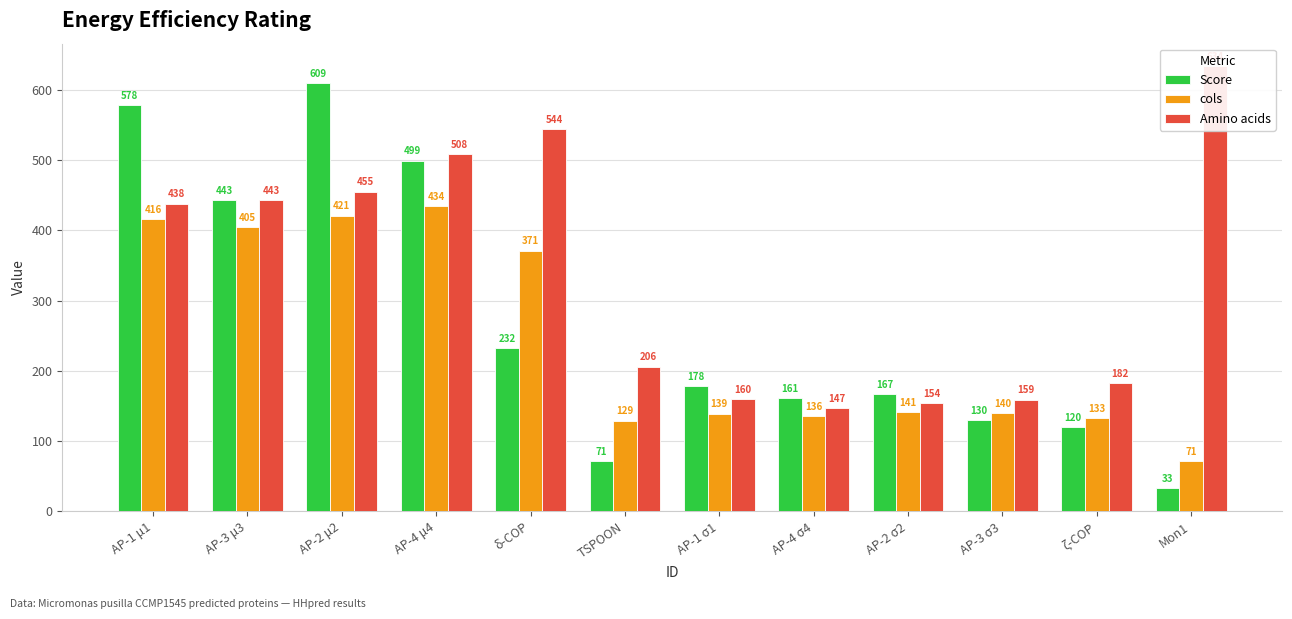

Which series has the widest spread of values?

Score